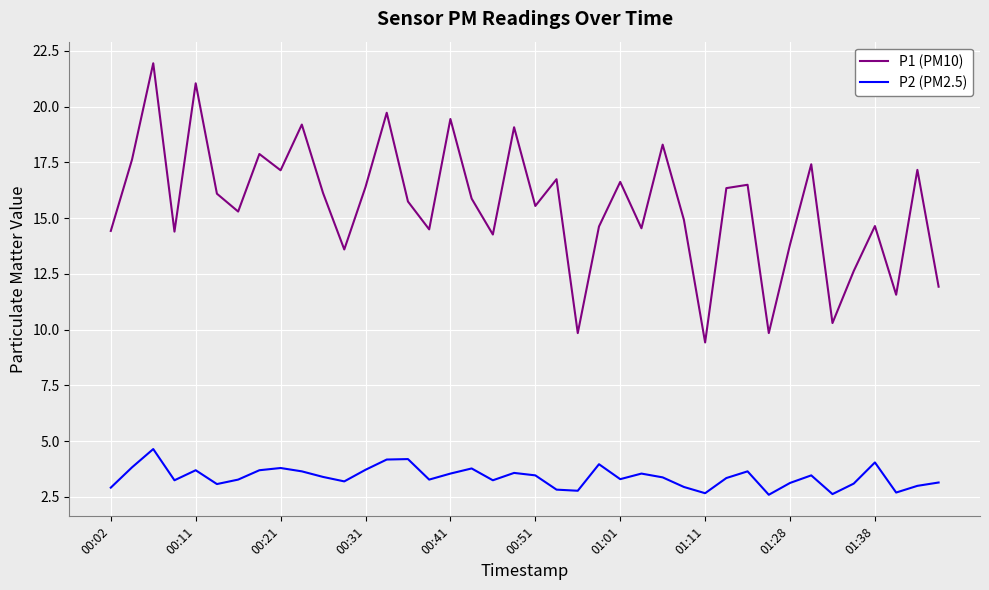

Which series has the widest spread of values?

P1 (PM10)